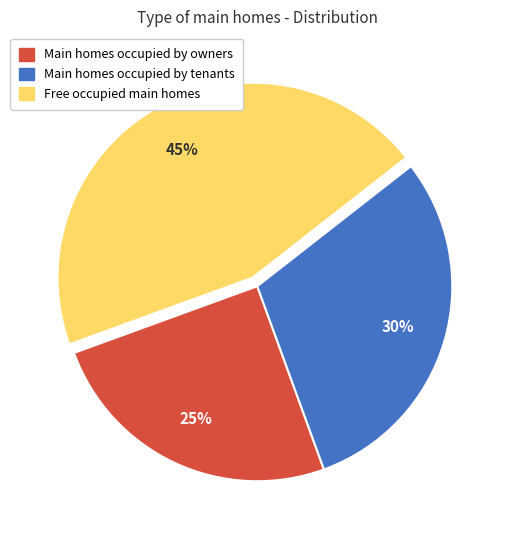

To the nearest percent, what is the difference between the largest and smallest slice percentages?

20%